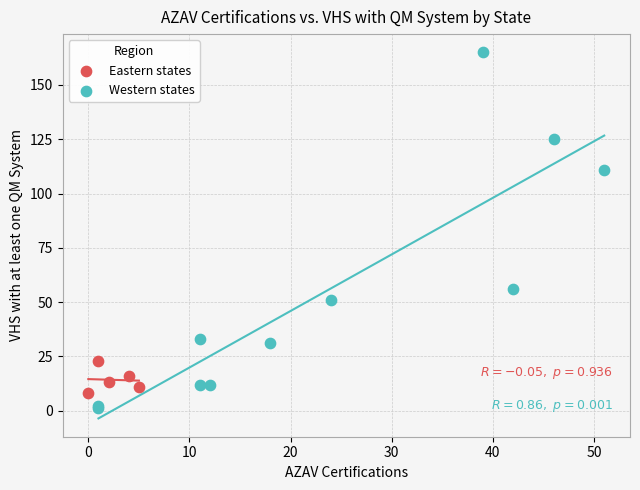

Which series reaches the maximum Y coordinate?

Western states